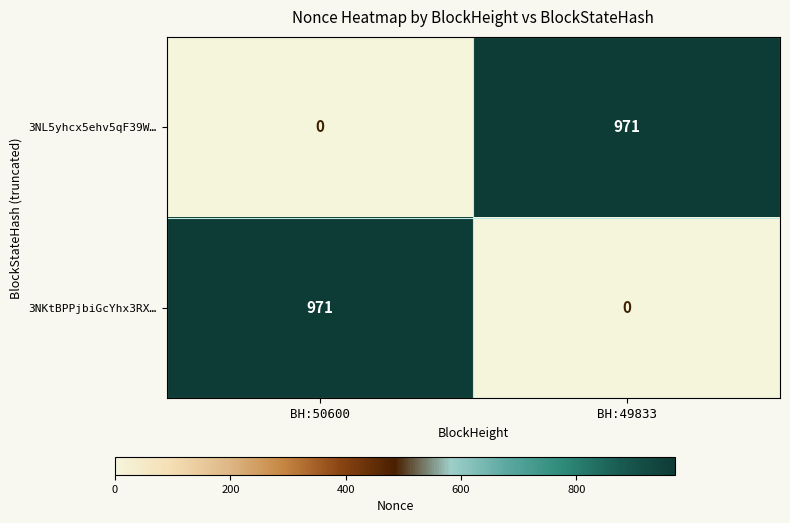

Rank the series at BH:50600 from lowest to highest value.

3NL5yhcx5ehv5qF39W…, 3NKtBPPjbiGcYhx3RX…